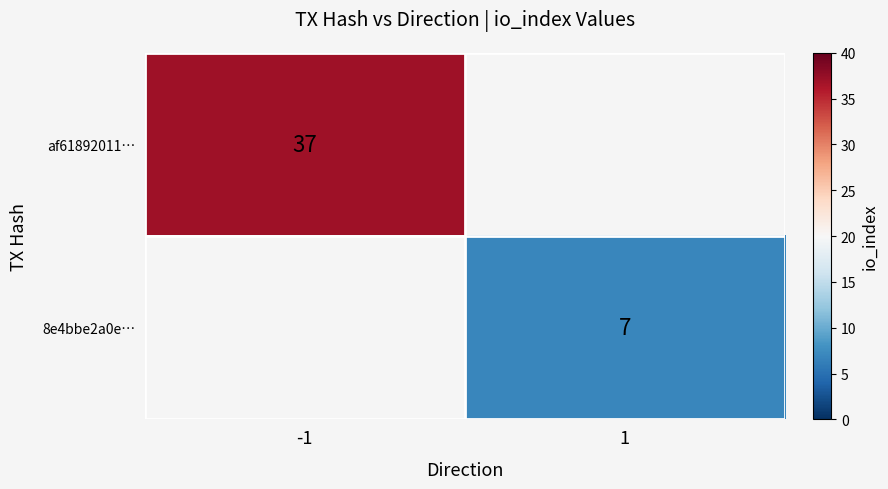

Is the value of af61892011… at -1 greater than the value of 8e4bbe2a0e… at 1?

Yes